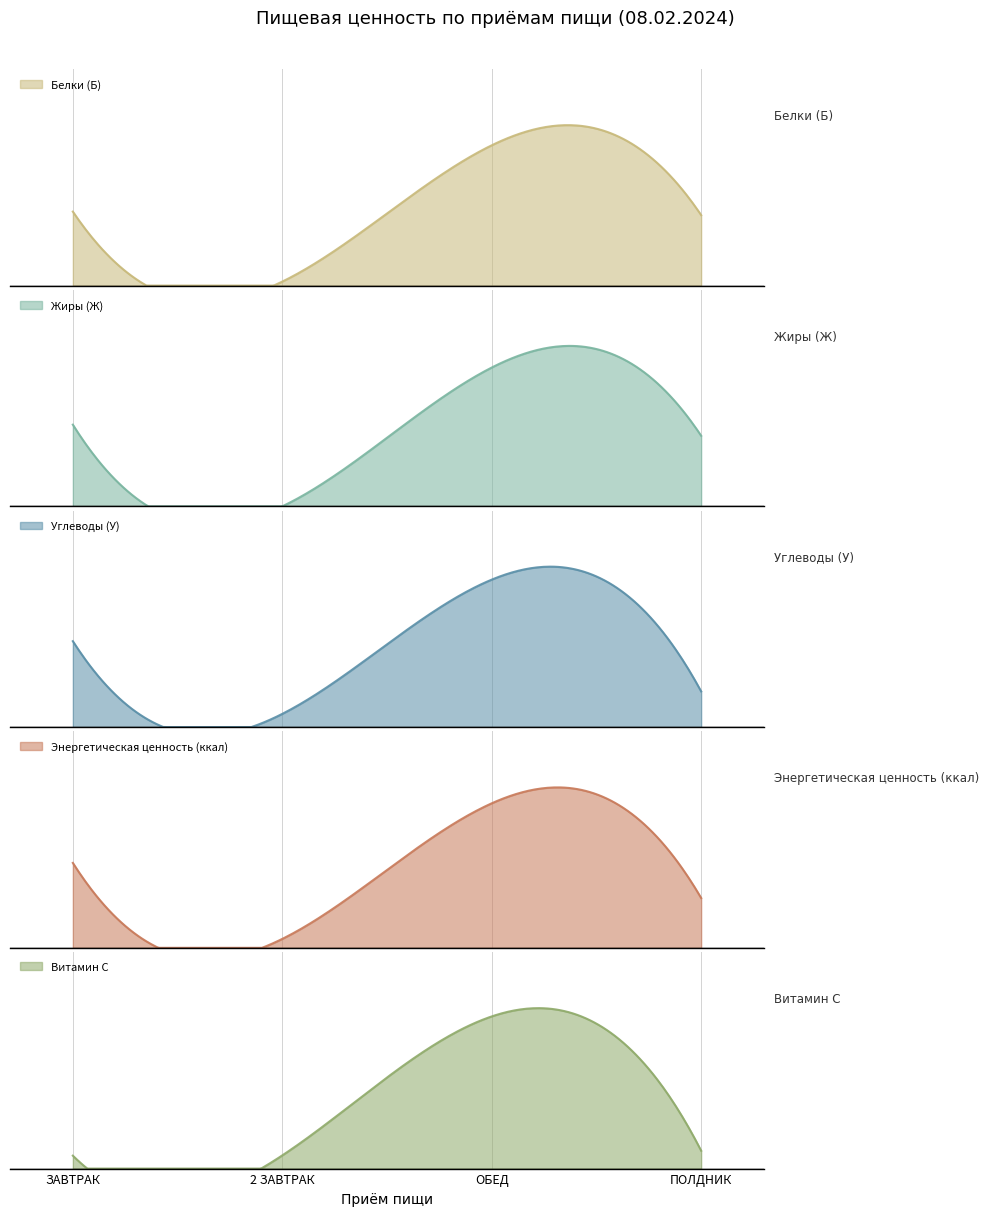

What is the label of the 1st point from the left?

ЗАВТРАК